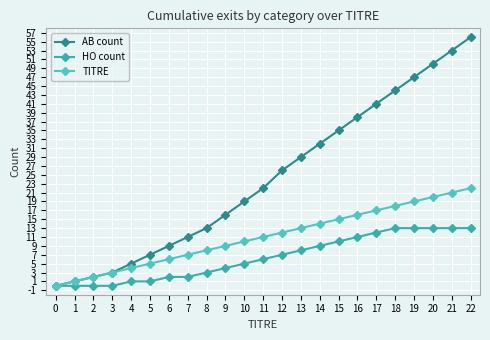

How many lines are shown in the chart?

3